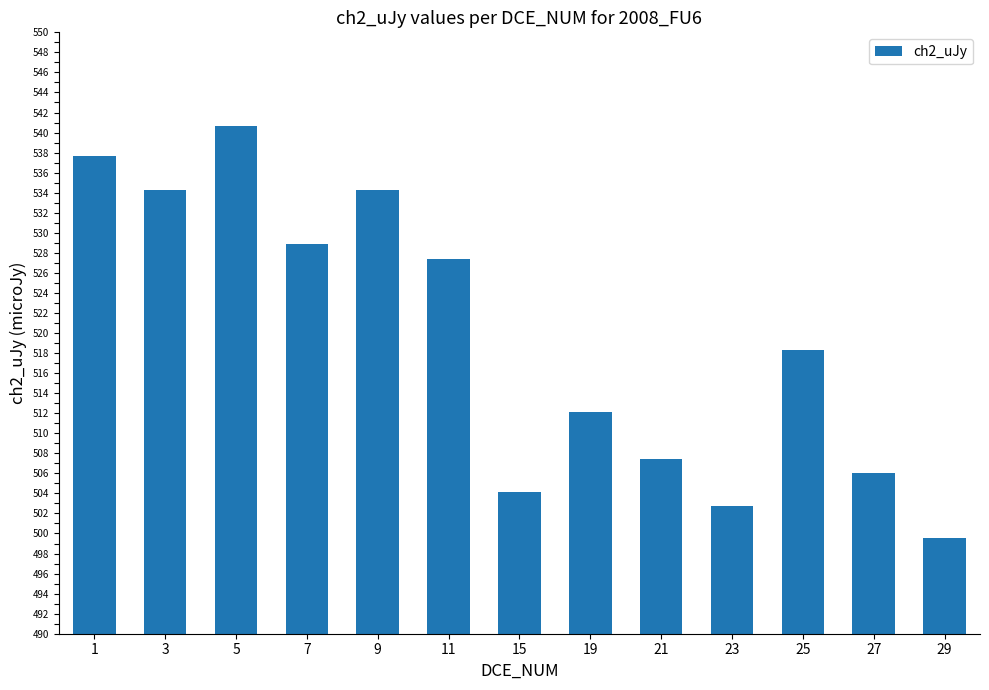

Is it true that the value at 1 is 936.4?

False